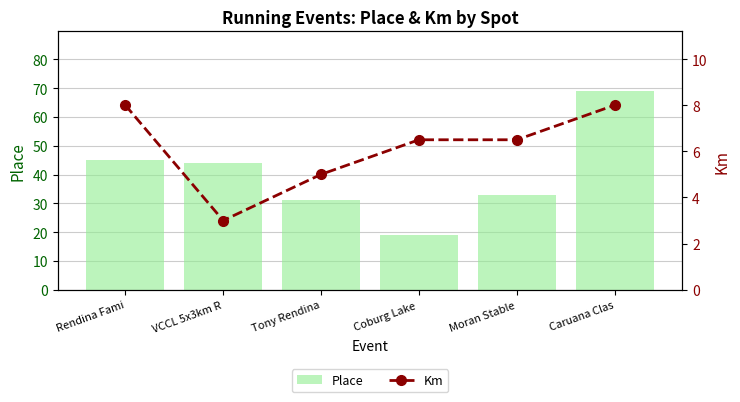

What is the total value across all series at Tony Rendina?

36.0